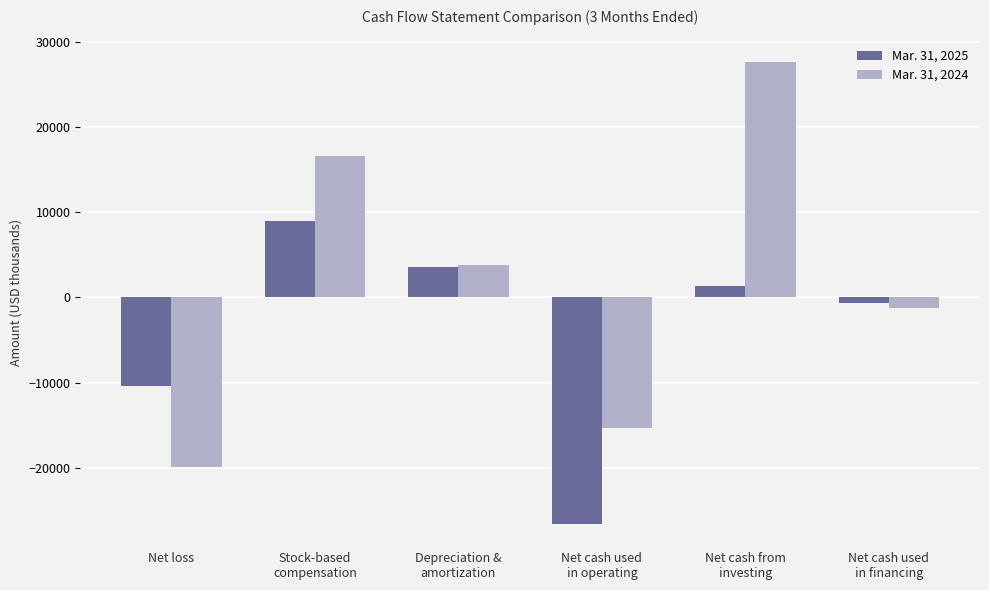

At which label is Mar. 31, 2024 closest to 3886?

Depreciation &
amortization